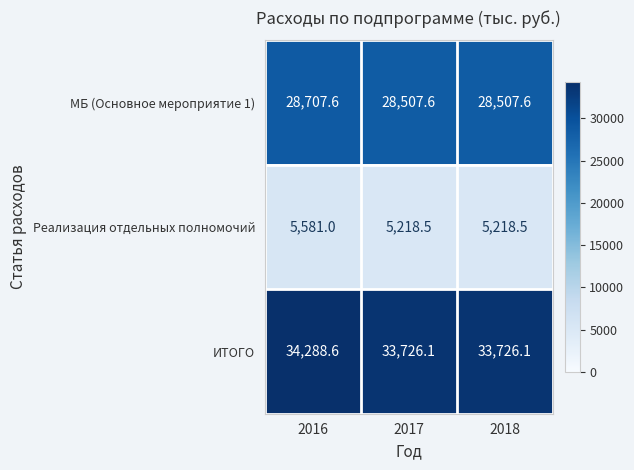

What is the maximum value shown in the chart?

34288.6